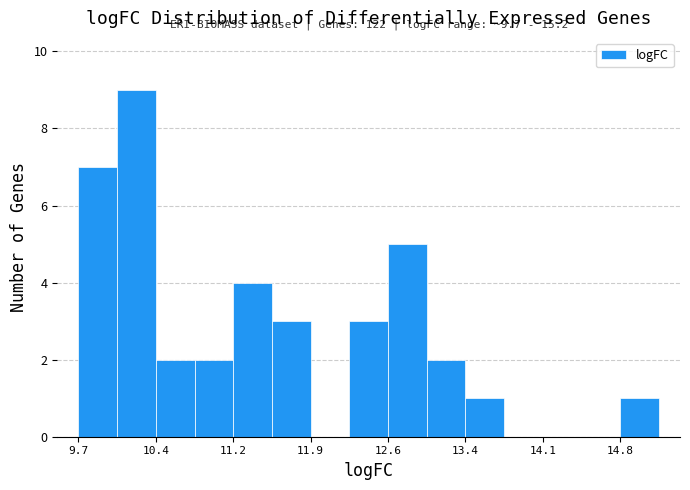

Around what value on the x-axis is the tallest bar? Give the approximate position of its centre, as read against the axis.

10.3